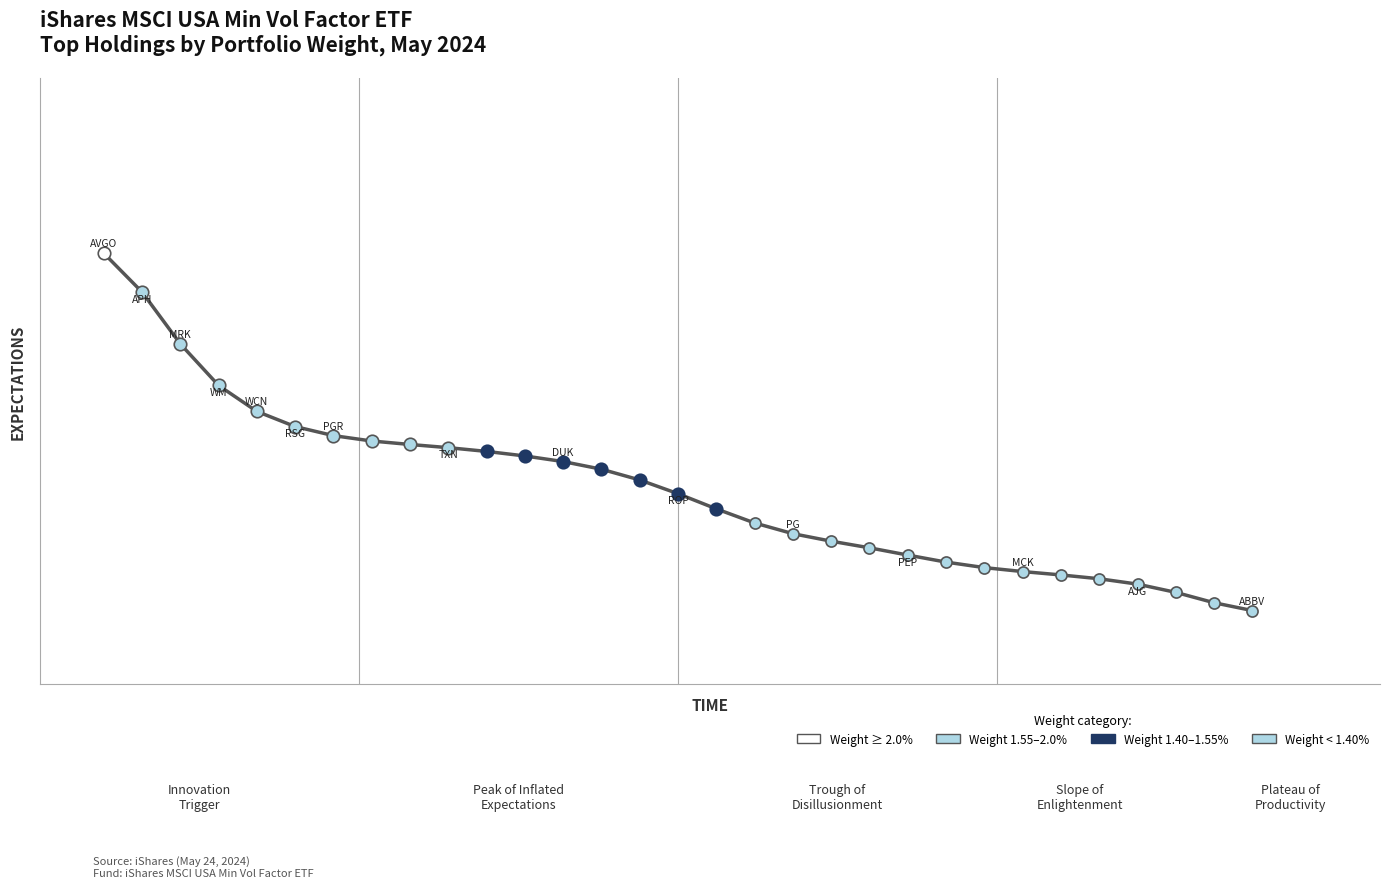

Does the chart display data point markers on the line(s)?

No